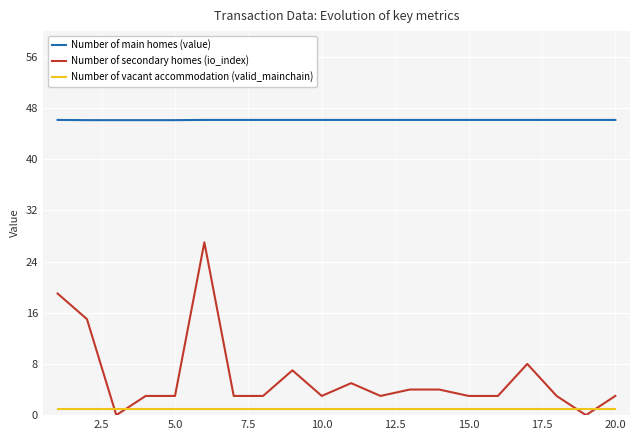

What is the sum of all Number of vacant accommodation (valid_mainchain) values?

20.0